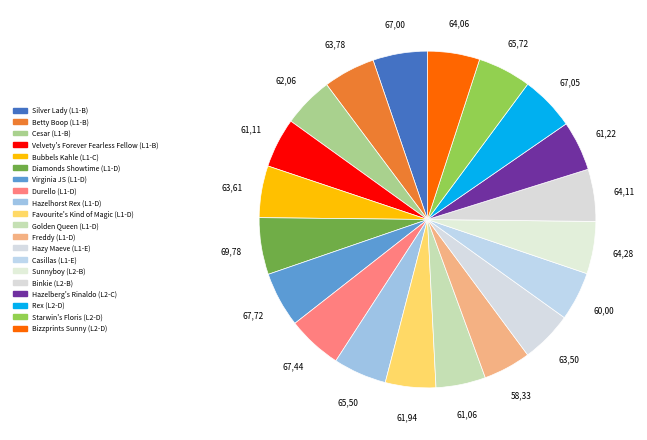

How many slices are in this pie chart?

20